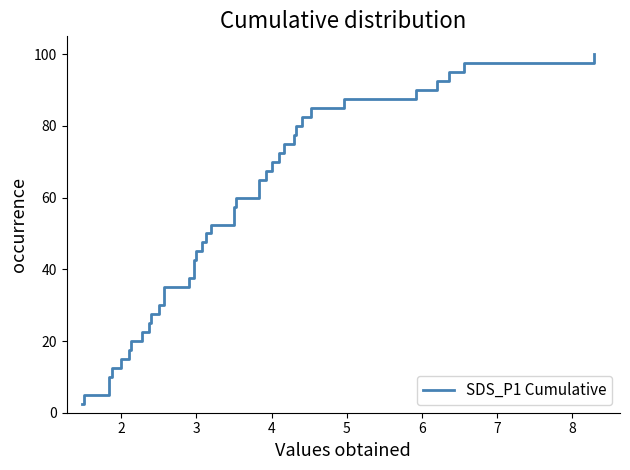

What is the sum of all values?

2050.0